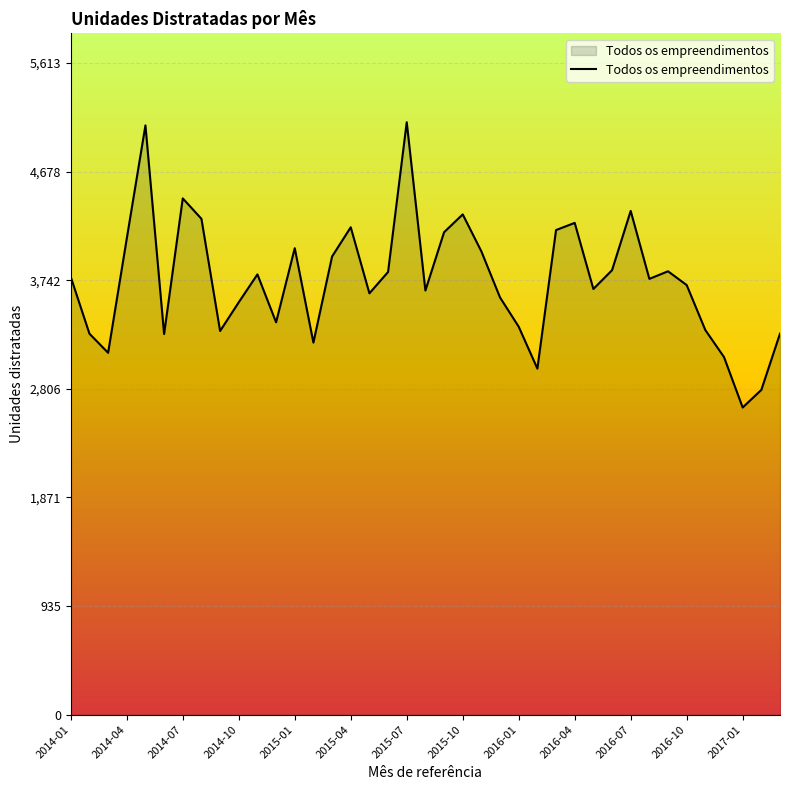

True or false: the data has more than 2 interior local peaks.

True